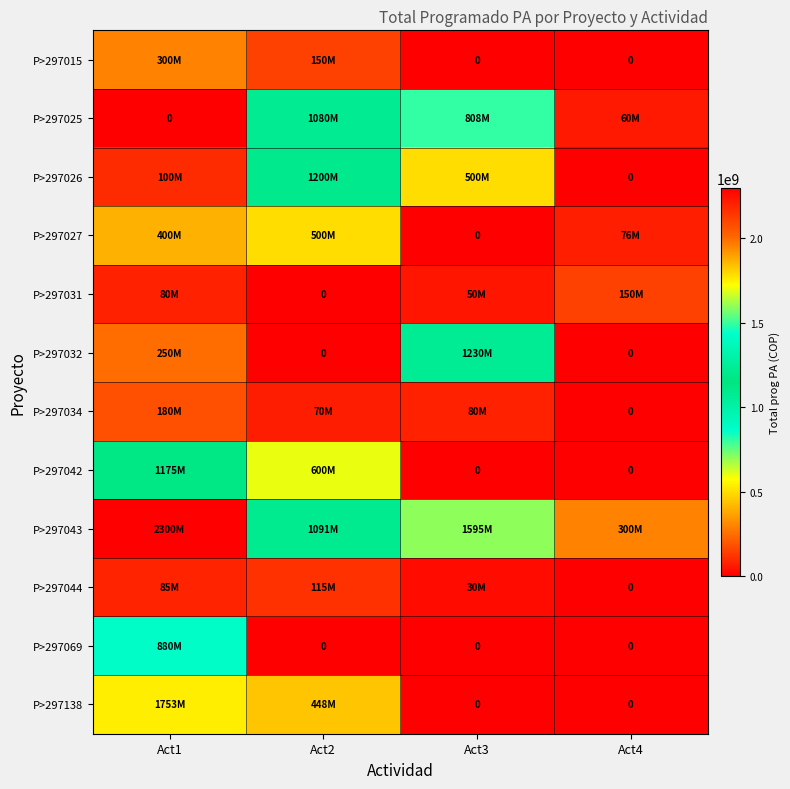

Count the number of categories in the chart.

4